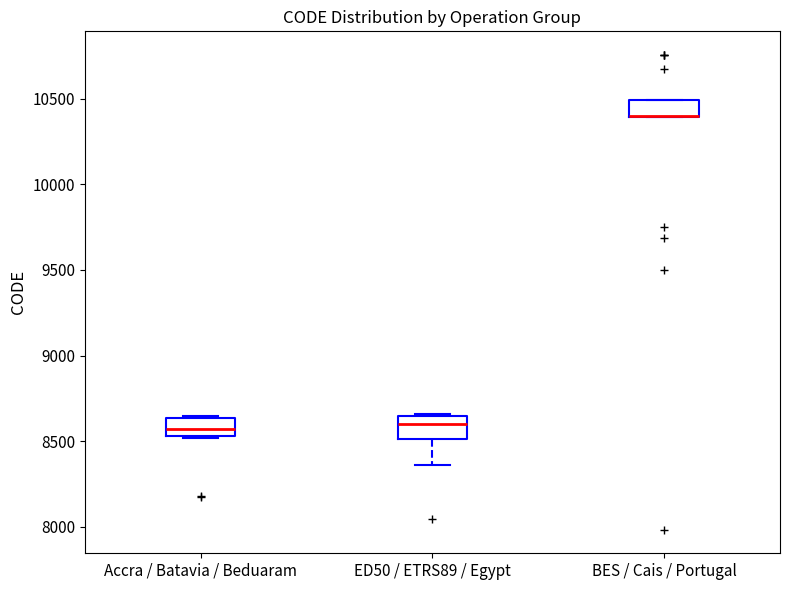

Reading left to right, transcribe this box plot: for each box, give where its median line is, the range the box spans, and where its two whiskers end, as read against the y-axis. The values are not printed on the chart, so give them approximately, as read against the axis.

Accra / Batavia / Beduaram: median 8550 (inside the box), box 8550 to 8650, whiskers 8500 to 8650
ED50 / ETRS89 / Egypt: median 8600, box 8500 to 8650, whiskers 8350 to 8650
BES / Cais / Portugal: median 10400 (drawn on the box's lower edge), box 10400 to 10500, whiskers 10400 to 10500